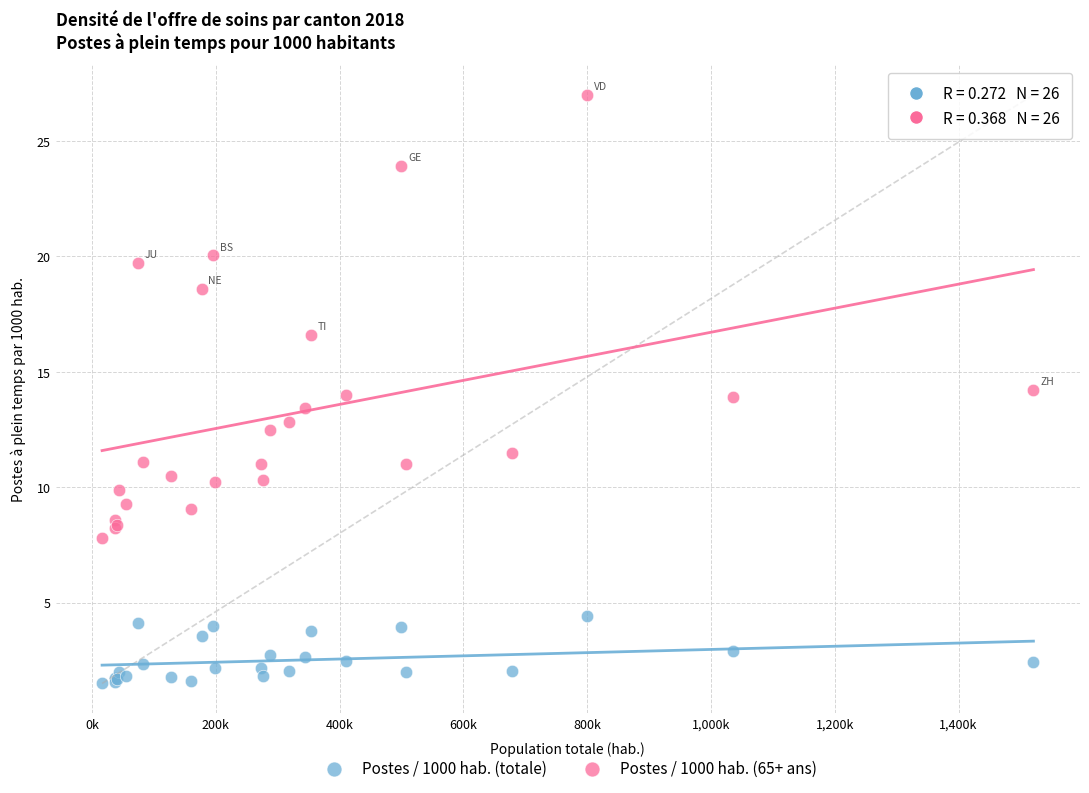

Which series has the widest spread of Y values?

Postes / 1000 hab. (65+ ans)